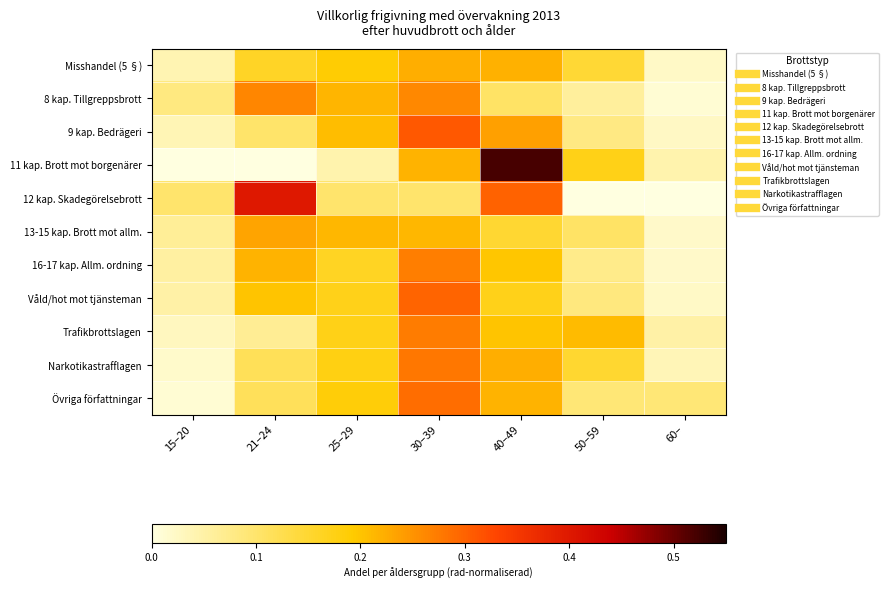

What is the total value across all series at 40–49?

2.5